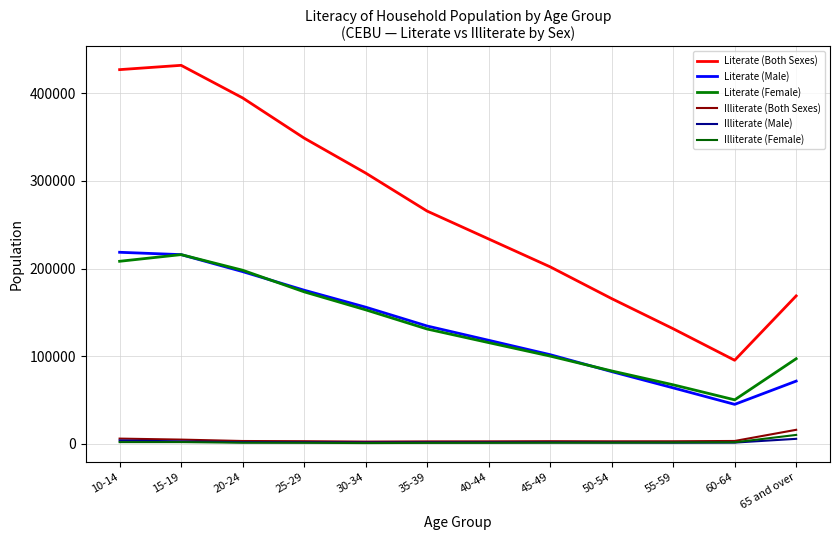

At which category does Literate (Male) reach its first local valley?

60-64